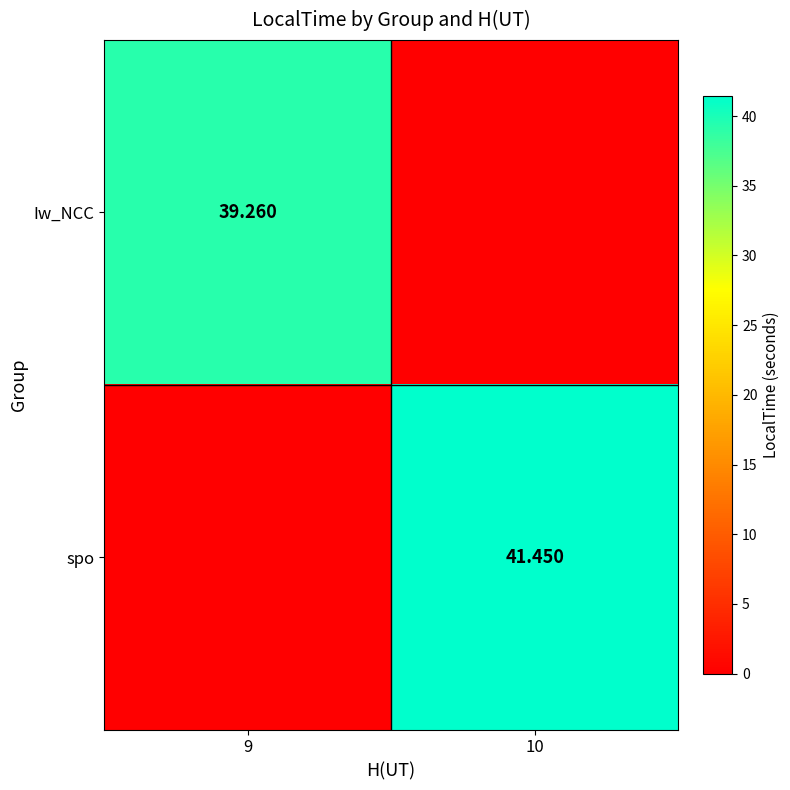

How many values in the spo series exceed 41?

1